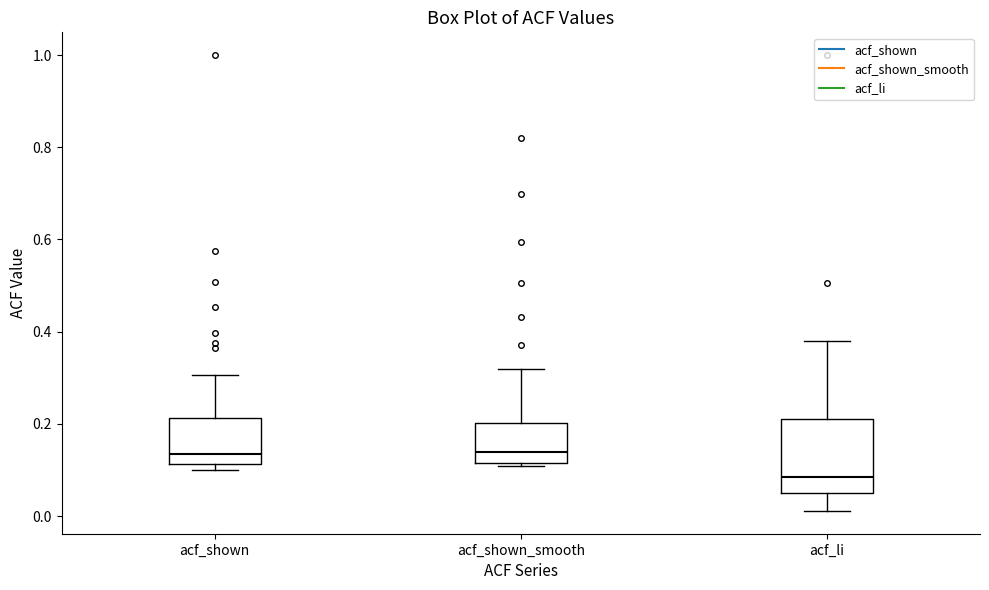

Which box's median line is the lowest?

acf_li